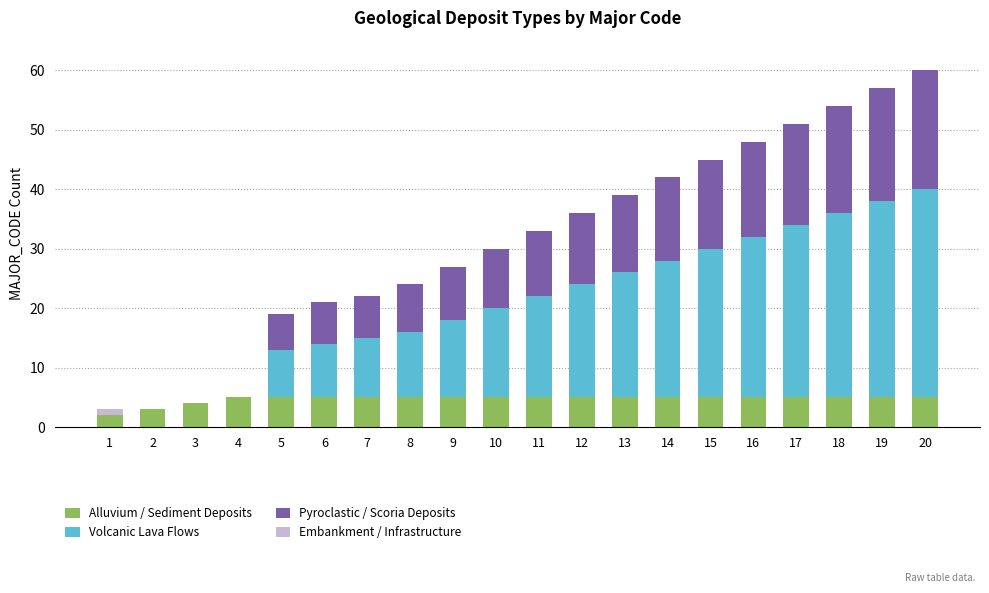

True or false: Alluvium / Sediment Deposits has a value of 5 at 8.

True